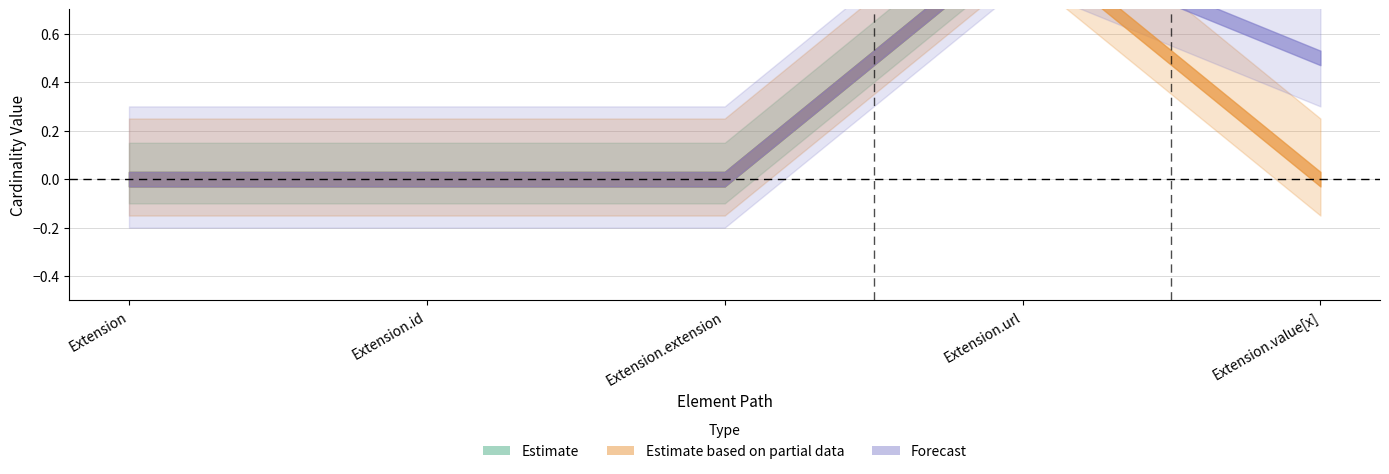

How many categories are shown in the chart?

5